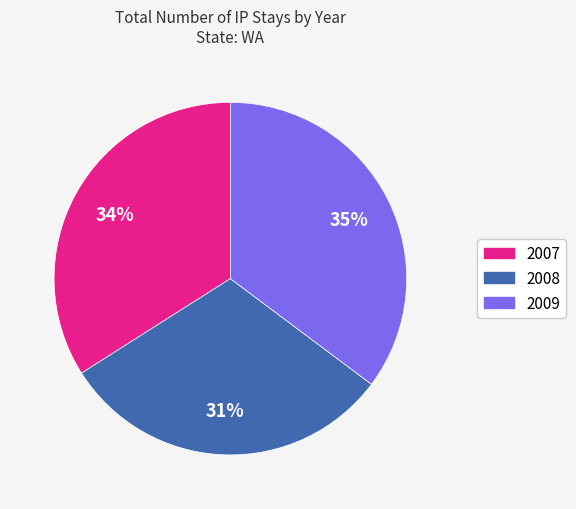

Which category has the biggest portion of the pie?

2009